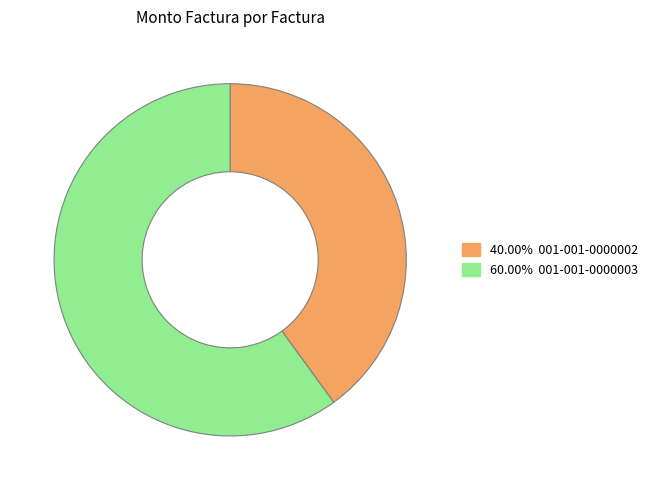

Is there a majority slice in this chart?

Yes